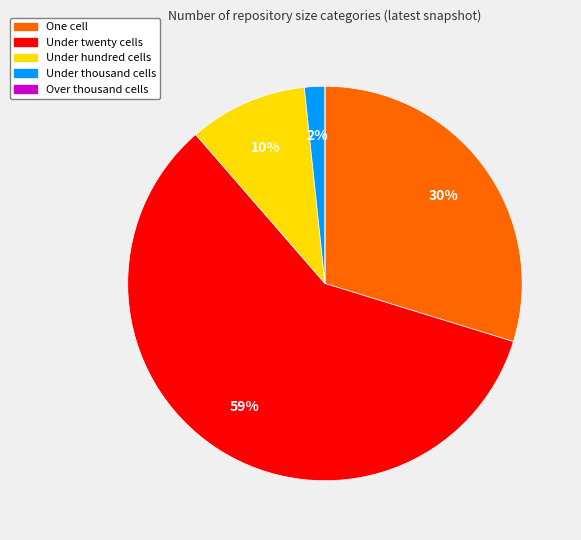

Is it true that Under hundred cells is 4% of the pie?

False